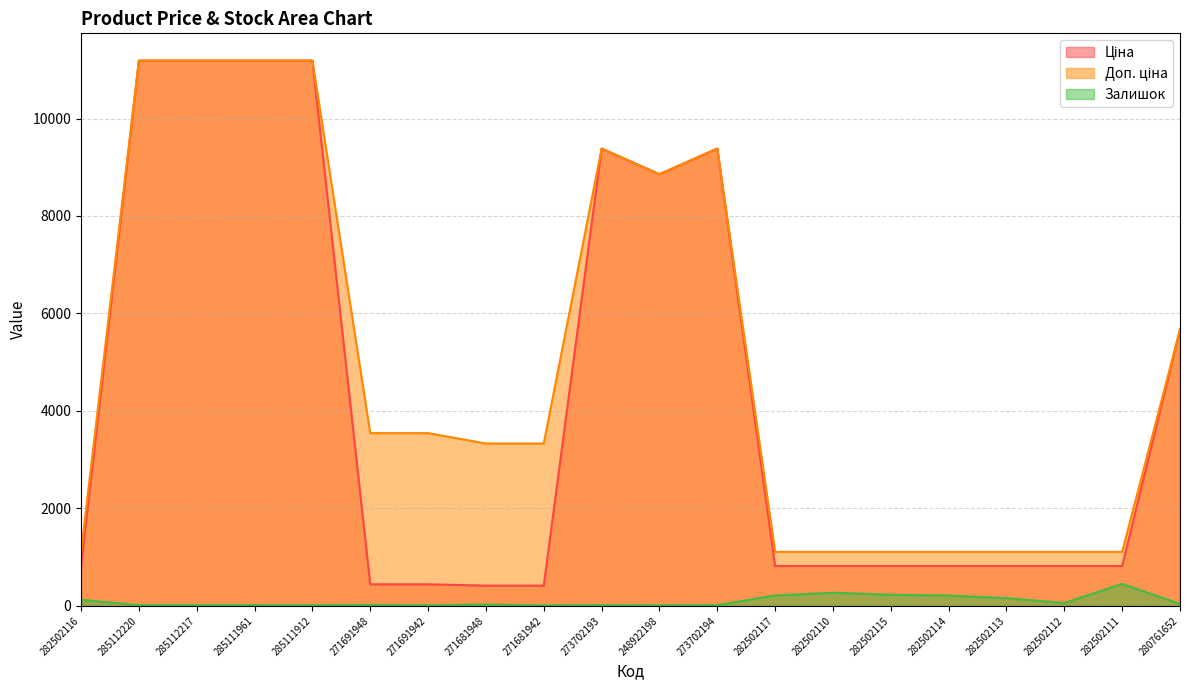

True or false: Ціна and Доп. ціна cross at least once.

False